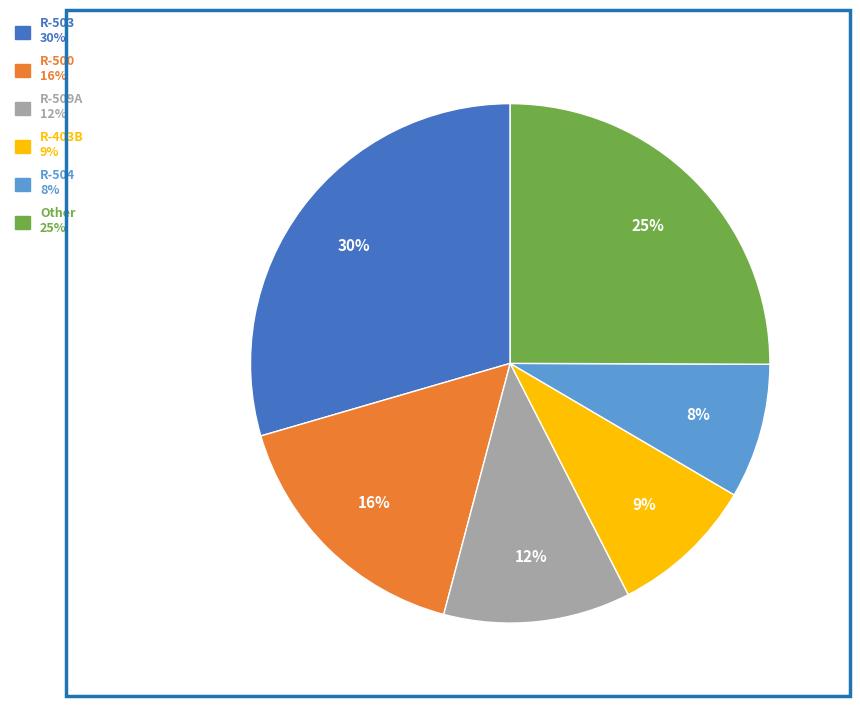

Is there any slice that represents more than half of the pie?

No